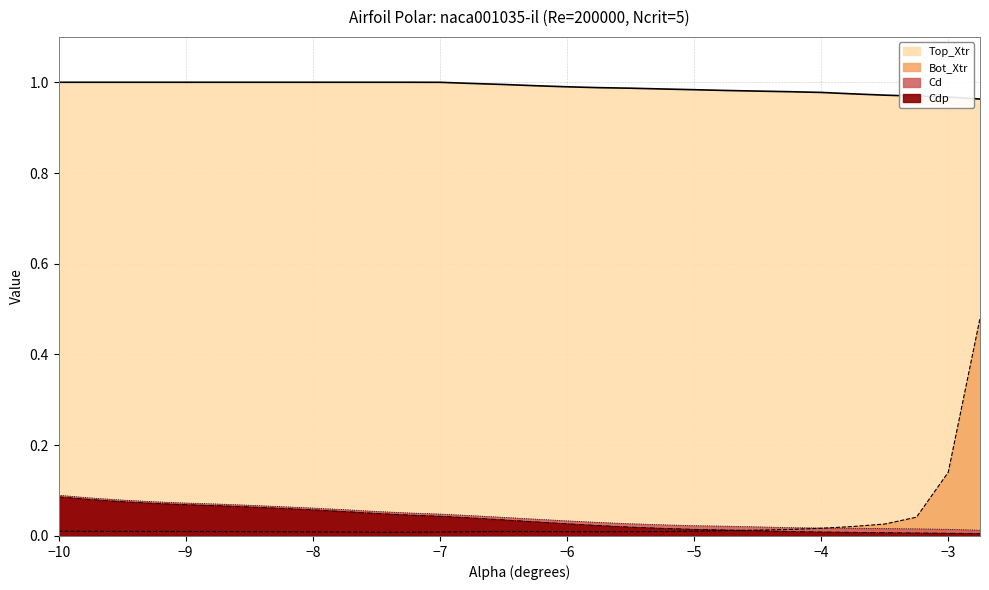

Which label corresponds to the largest value in the chart?

-10.0